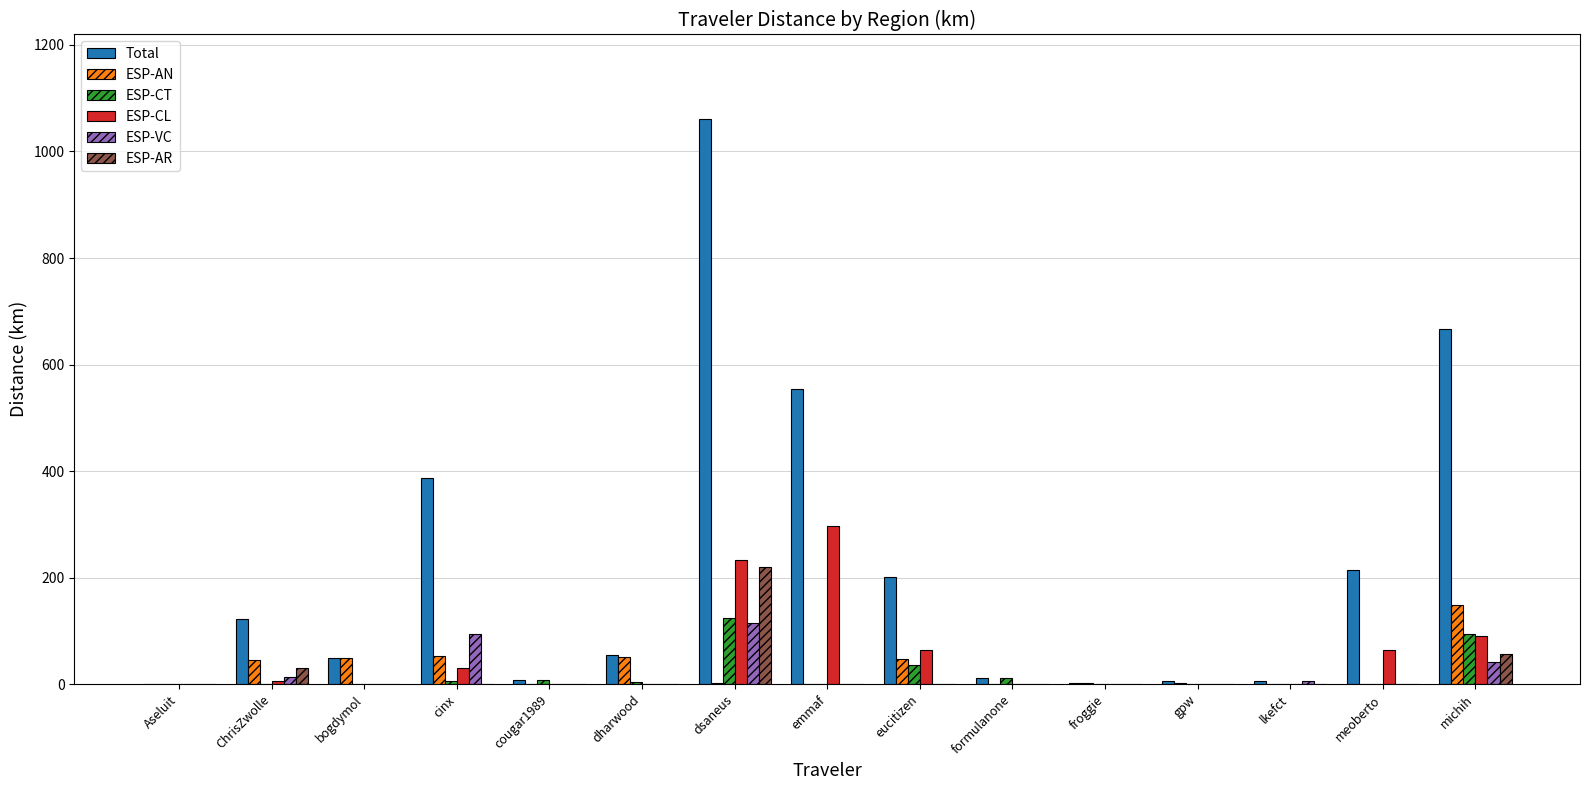

Is it true that ESP-CL equals 0.0 at cougar1989?

True